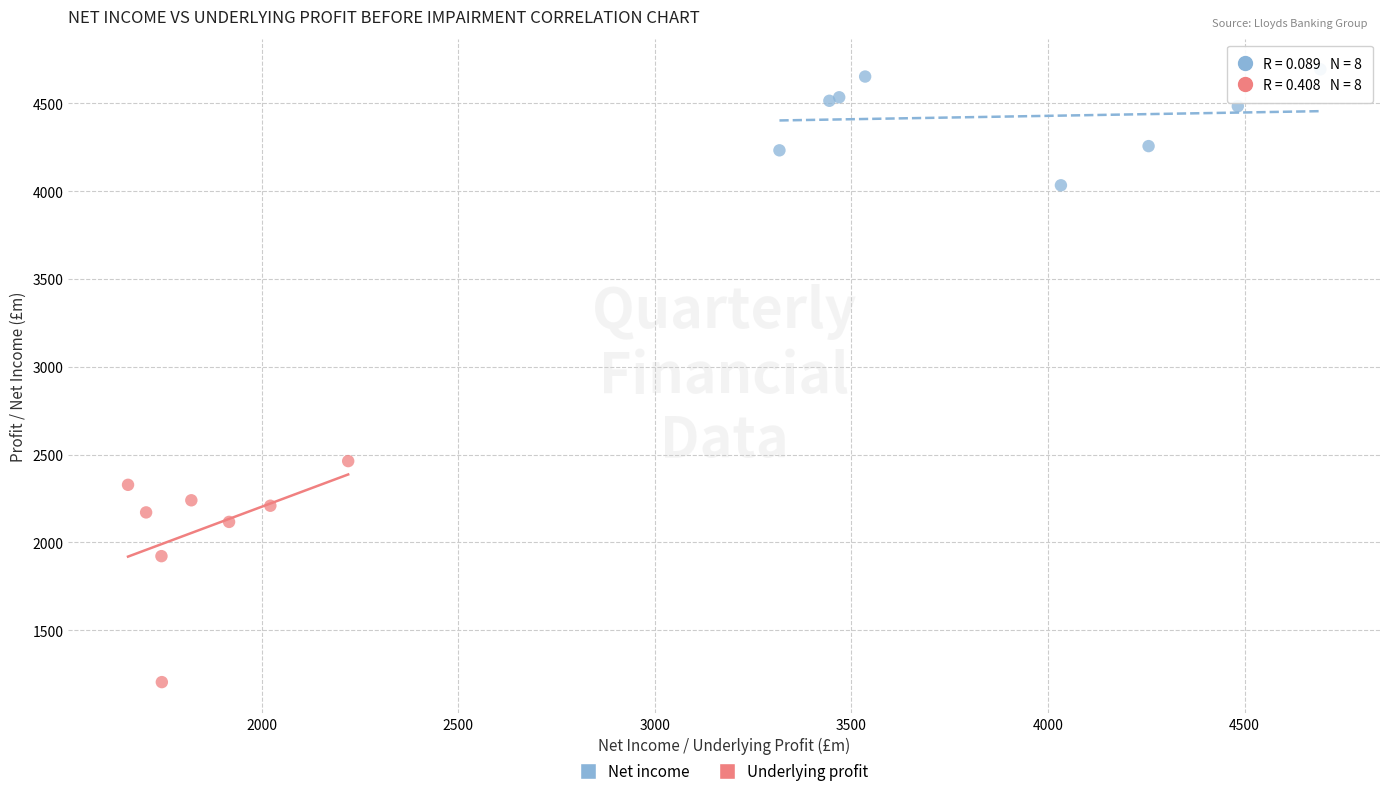

Which series reaches the minimum Y coordinate?

Underlying profit